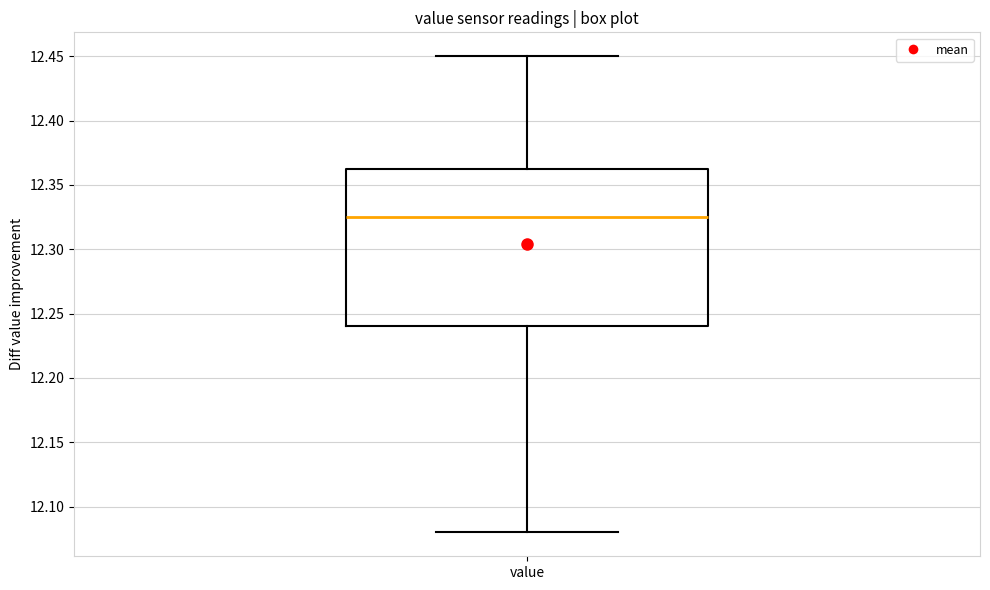

Transcribe this box plot: give where the median line is, the range the box spans, and where the two whiskers end, as read against the y-axis. The values are not printed on the chart, so give them approximately, as read against the axis.

median 12.325, box 12.240 to 12.365, whiskers 12.080 to 12.450